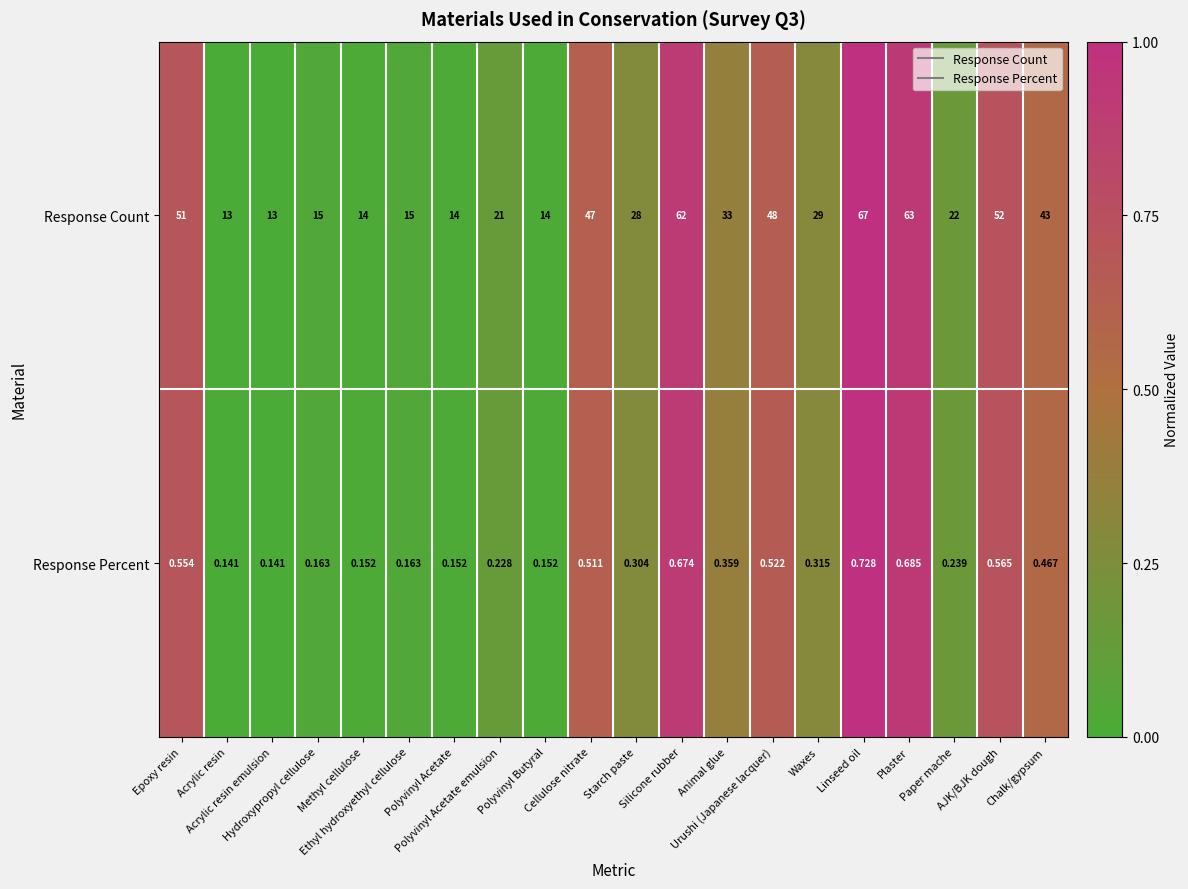

Which series has the widest spread of values?

Response Count